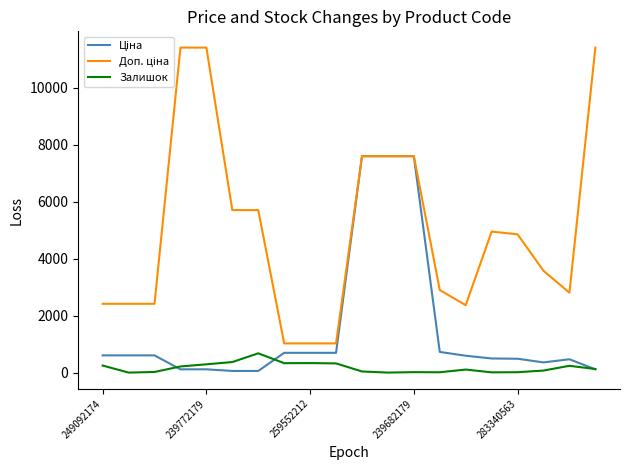

What is the highest value of the Залишок series?

676.0